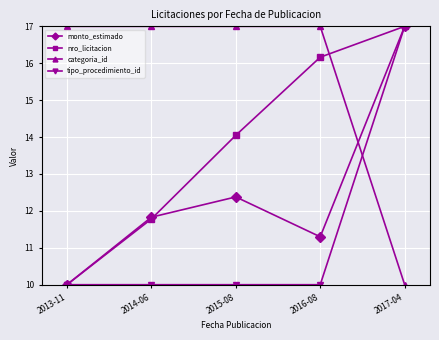

Rank the series at 2015-08 from lowest to highest value.

tipo_procedimiento_id, monto_estimado, nro_licitacion, categoria_id